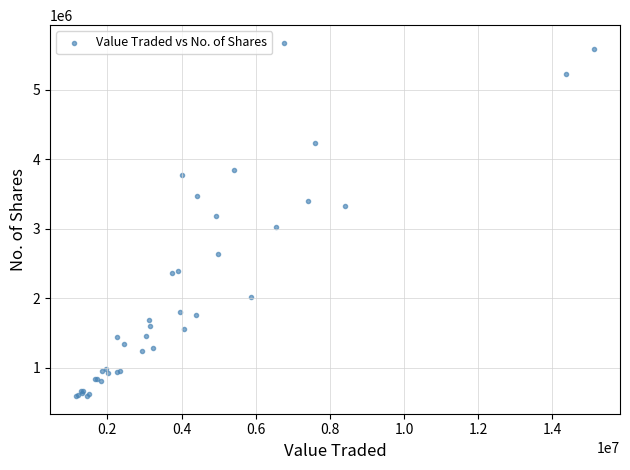

What Y value in the scatter plot is closest to 3134173?

3190900